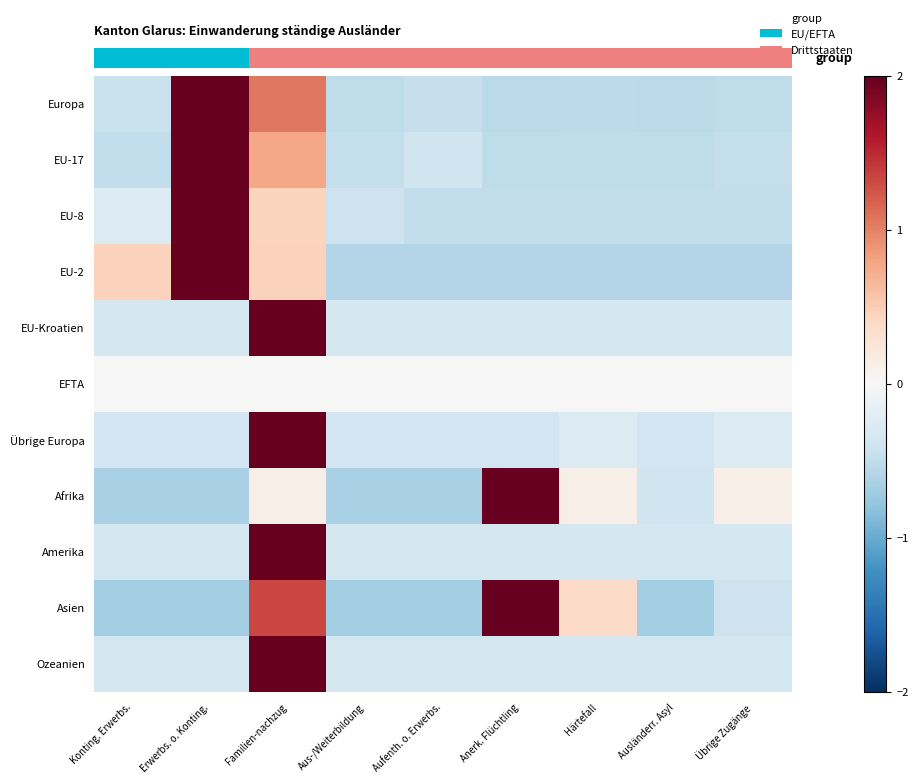

The Ozeanien series shows -0.4 at Härtefall. True or false?

True